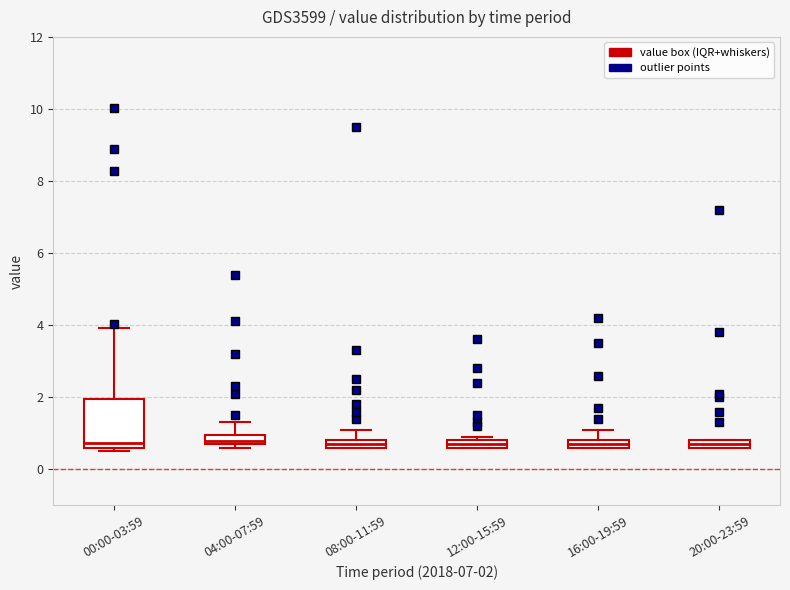

Comparing the boxes themselves (not the whiskers), which one is the tallest?

00:00-03:59